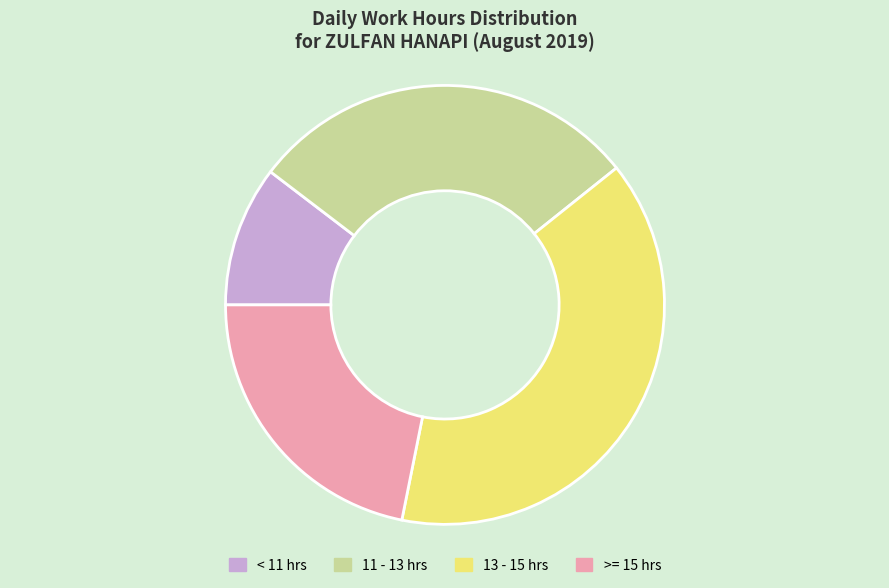

Rank the categories by value from highest to lowest.

13 - 15 hrs, 11 - 13 hrs, >= 15 hrs, < 11 hrs